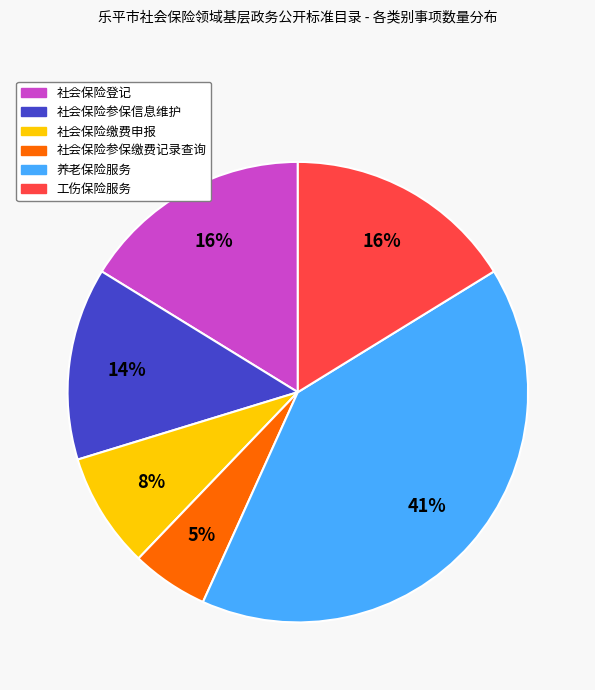

Which has a higher value, 社会保险缴费申报 or 社会保险参保信息维护?

社会保险参保信息维护